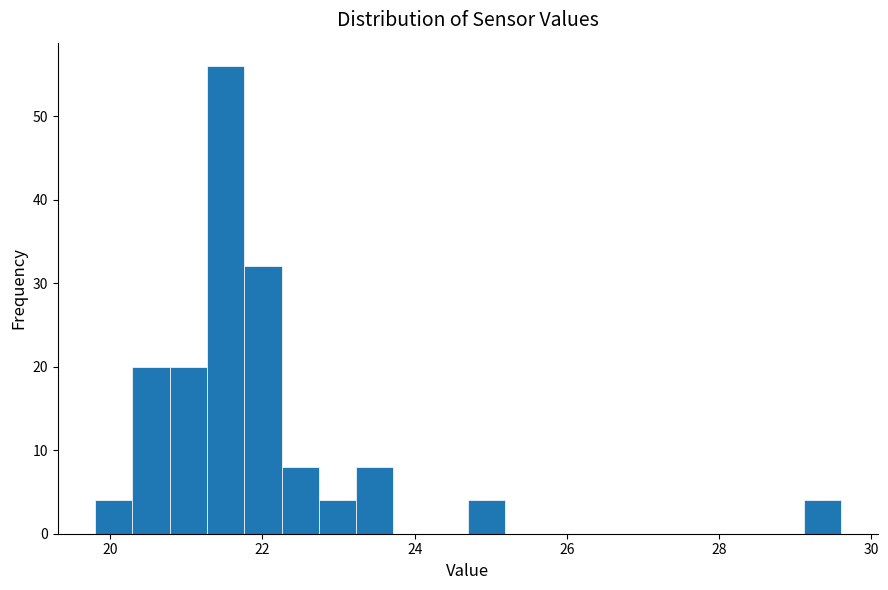

Read against the x-axis, roughly where is the centre of the tallest bar?

21.6